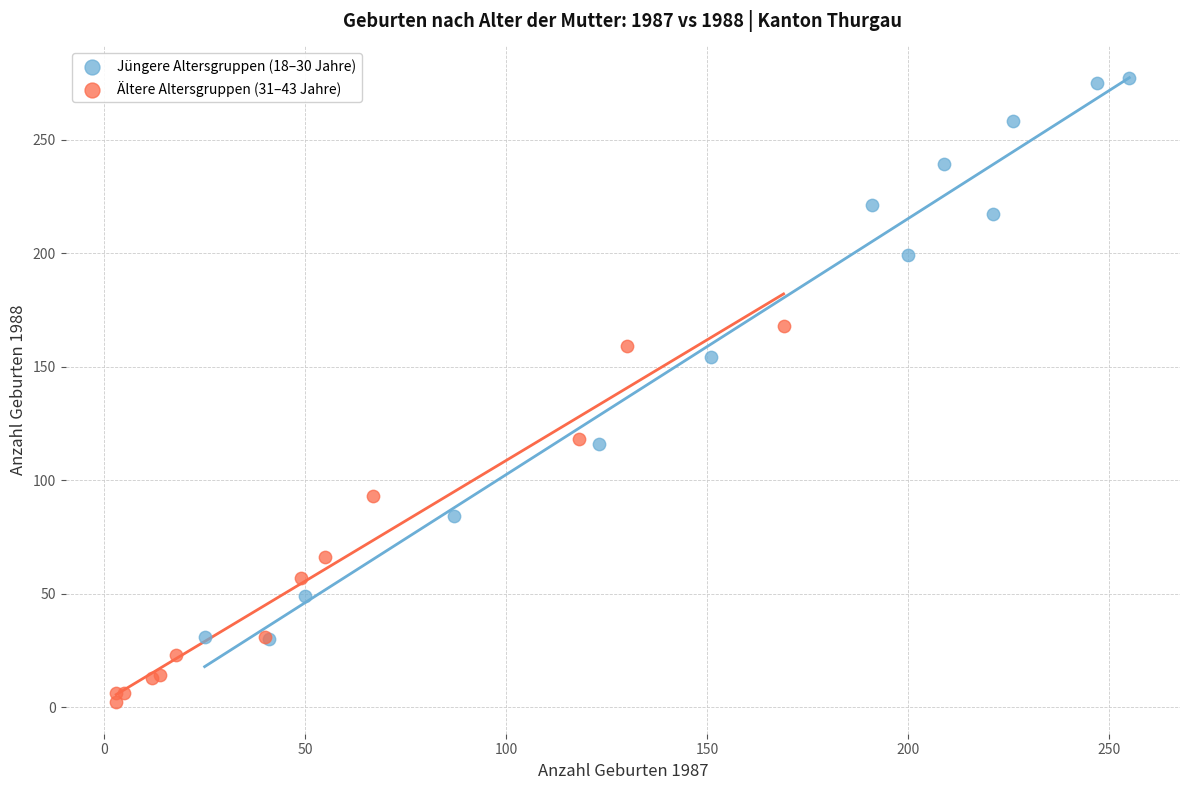

What are all the series names shown in the legend?

Jüngere Altersgruppen (18–30 Jahre), Ältere Altersgruppen (31–43 Jahre)